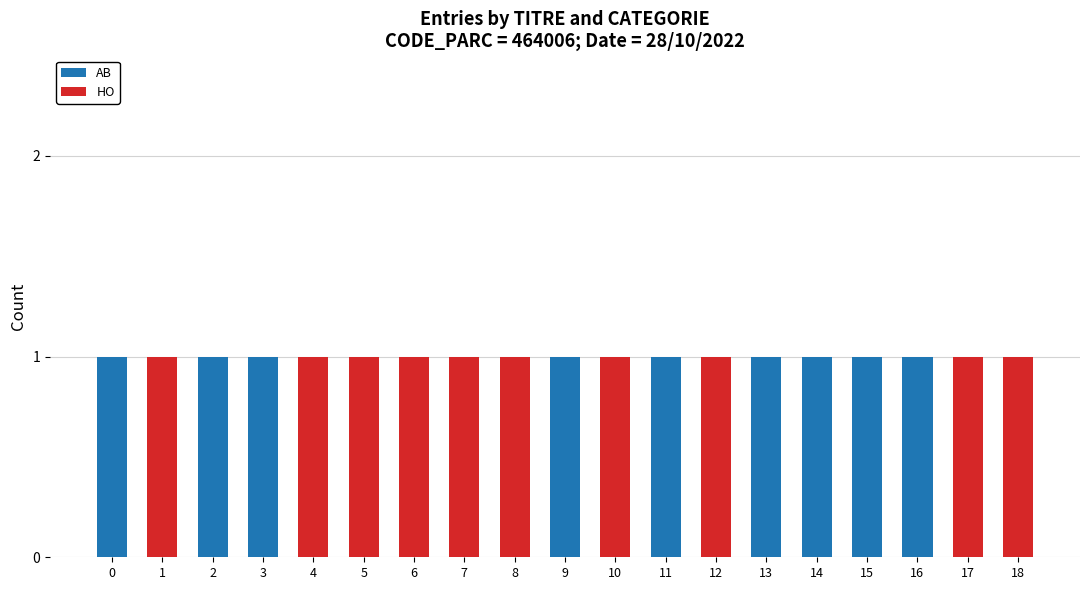

What are all the series names shown in the legend?

AB, HO